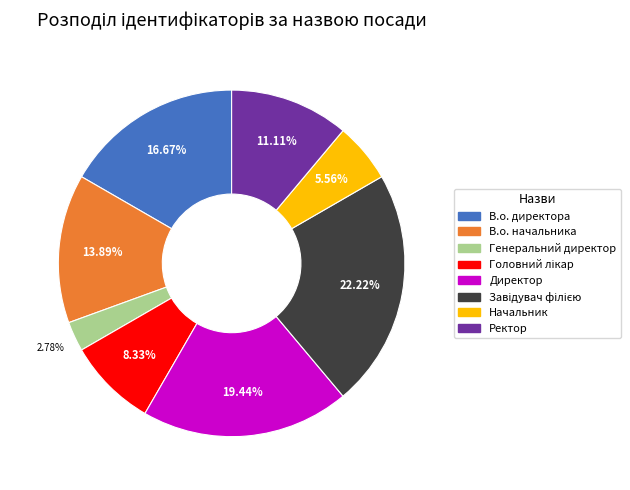

Approximately how many times larger is the value at Начальник compared to Директор?

0.3